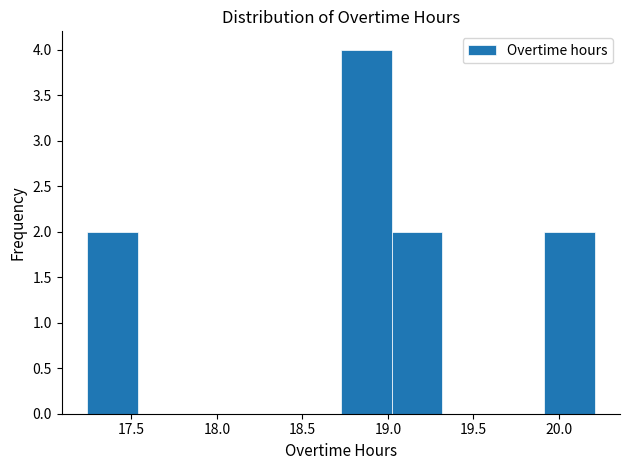

Reading left to right, list every bar in this chart as the range it spans on the x-axis followed by its height. Neither the bar edges nor the heights are printed on the chart, so give them approximately, as read against the axes.

17.25 to 17.55: 2
17.55 to 17.85: 0
17.85 to 18.15: 0
18.15 to 18.45: 0
18.45 to 18.75: 0
18.75 to 19.00: 4
19.00 to 19.30: 2
19.30 to 19.60: 0
19.60 to 19.90: 0
19.90 to 20.20: 2